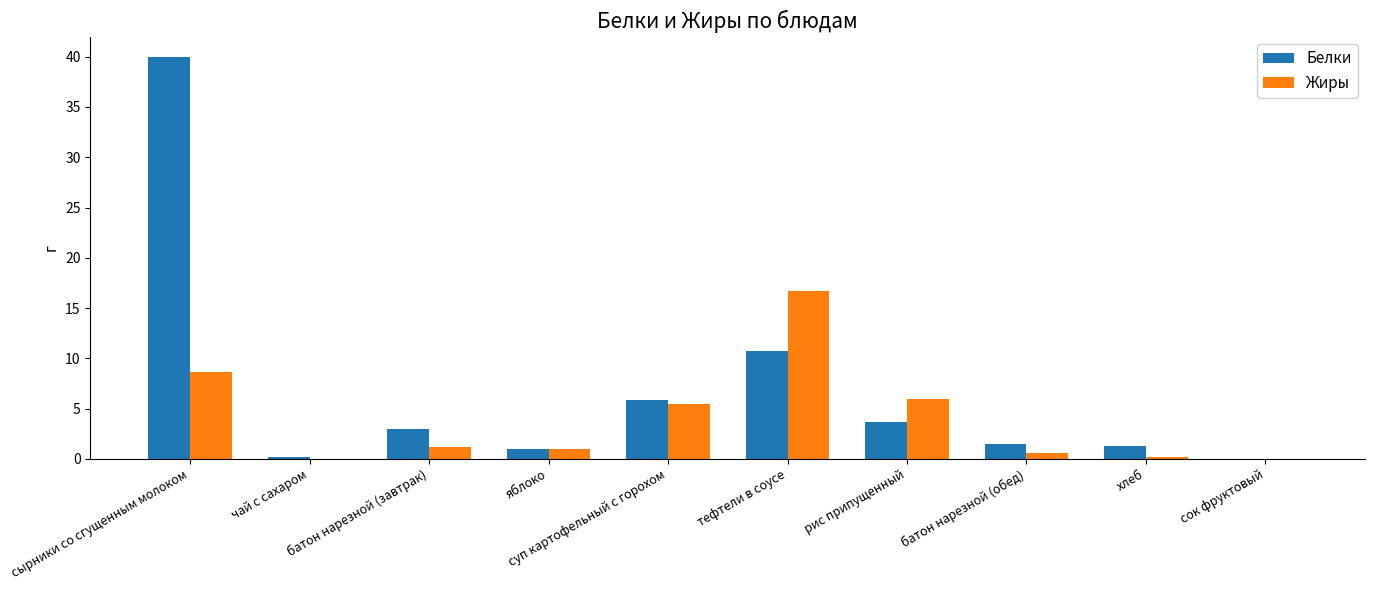

Reading right to left, extract all data points from this chart.

Белки: сок фруктовый=0.0	хлеб=1.3	батон нарезной (обед)=1.5	рис припущенный=3.7	тефтели в соусе=10.7	суп картофельный с горохом=5.8	яблоко=1.0	батон нарезной (завтрак)=3.0	чай с сахаром=0.2	сырники со сгущенным молоком=40.0
Жиры: сок фруктовый=0.0	хлеб=0.2	батон нарезной (обед)=0.6	рис припущенный=5.9	тефтели в соусе=16.7	суп картофельный с горохом=5.4	яблоко=1.0	батон нарезной (завтрак)=1.2	чай с сахаром=0.0	сырники со сгущенным молоком=8.6